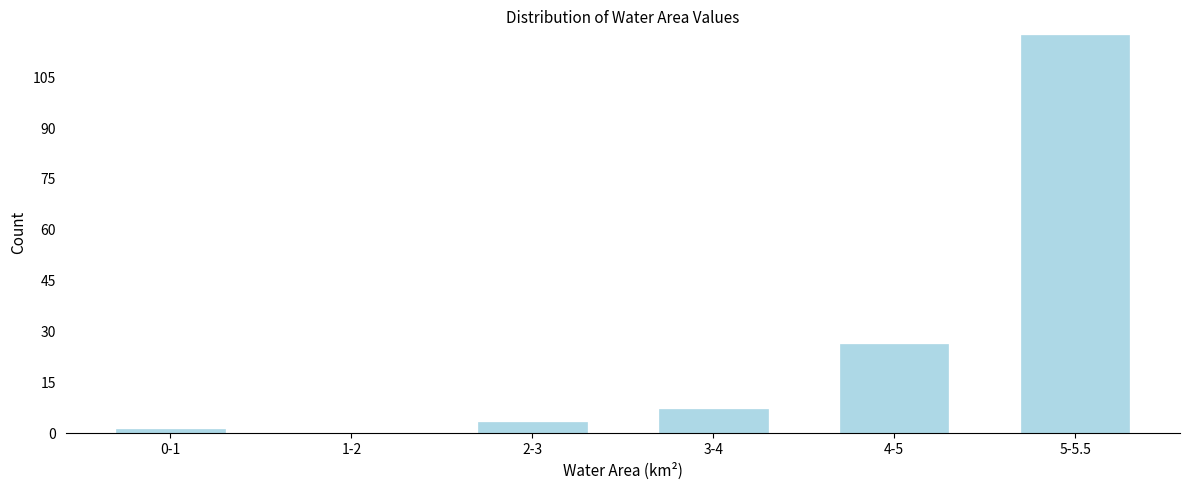

Reading left to right, list all the values displayed in this chart.

0-1=1	1-2=0	2-3=3	3-4=7	4-5=26	5-5.5=117